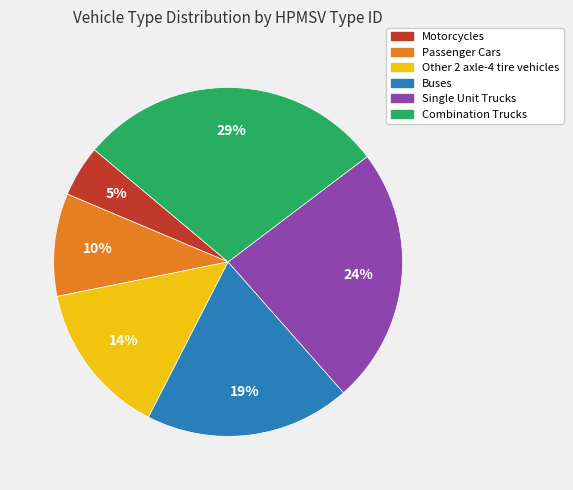

Is there any slice that represents more than half of the pie?

No